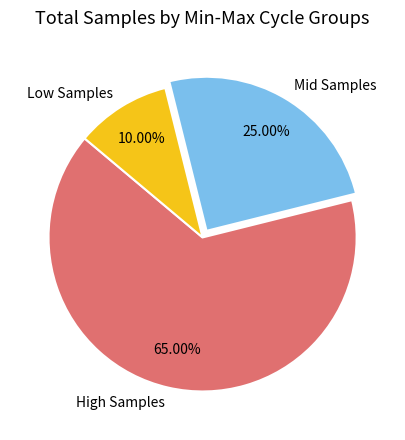

Rank the categories by value from highest to lowest.

High Samples, Mid Samples, Low Samples